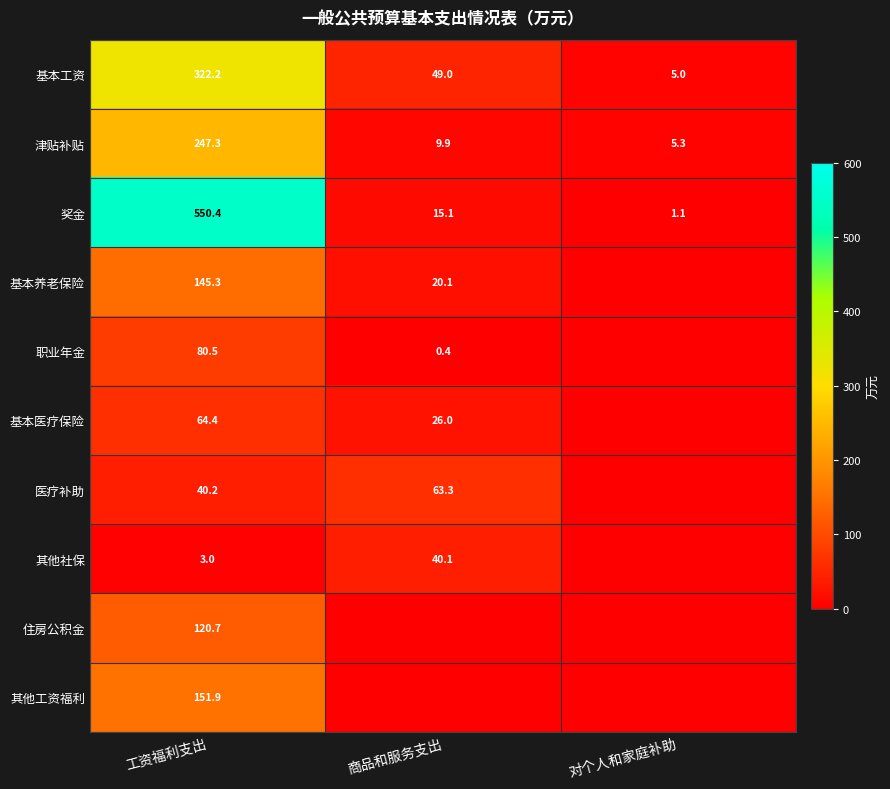

What is the difference between the highest and lowest values at 工资福利支出?

547.4